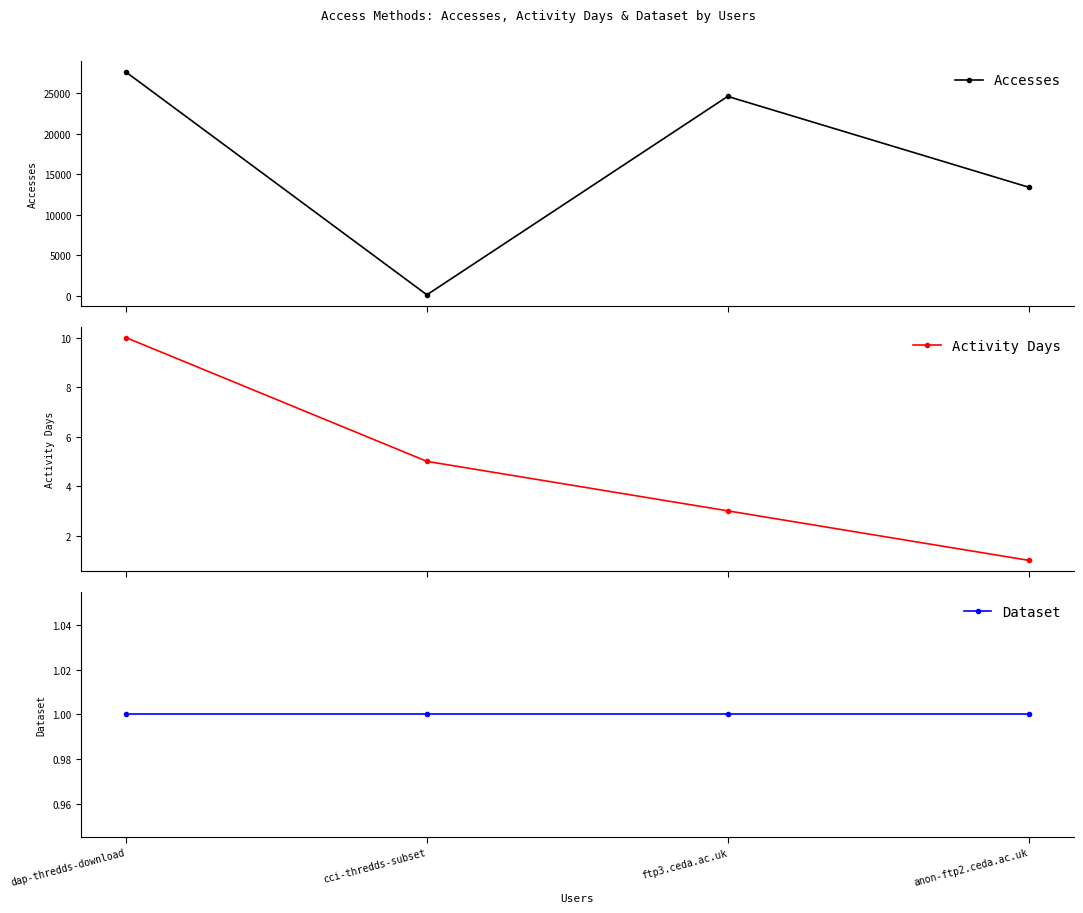

Is it true that Dataset equals 1 at dap-thredds-download?

True